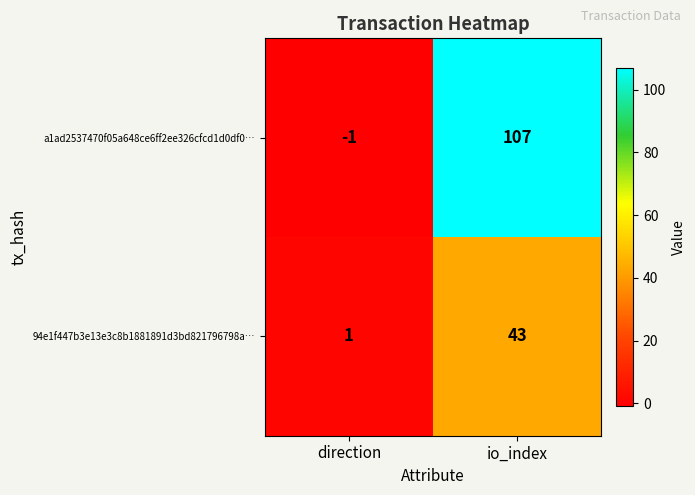

Which category has the lowest value in the 94e1f447b3e13e3c8b1881891d3bd821796798a… series?

direction